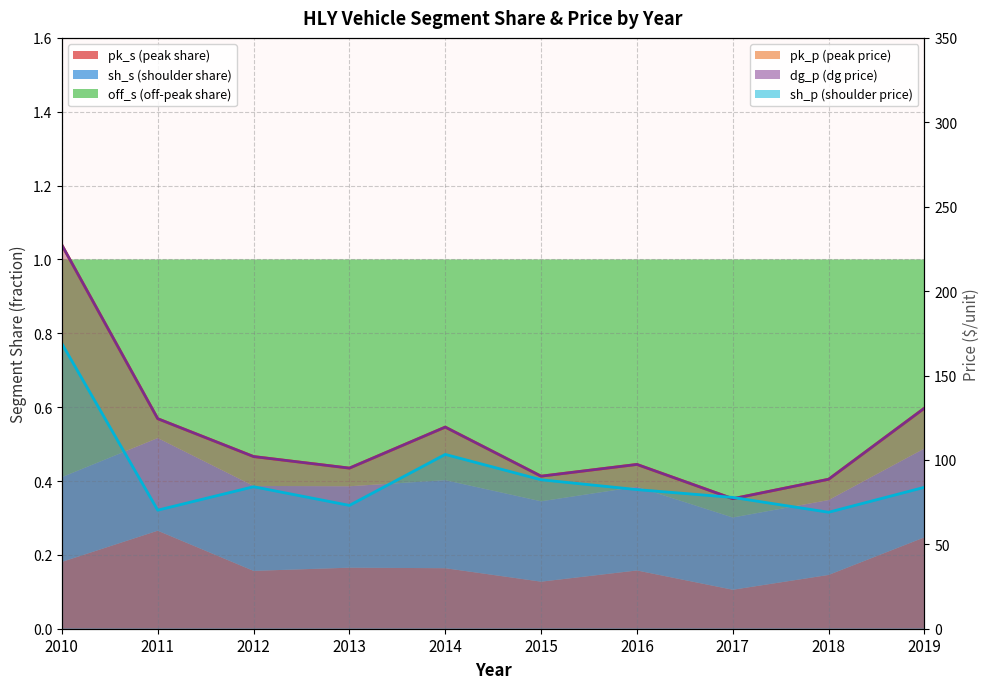

What is the greatest value displayed?

227.3